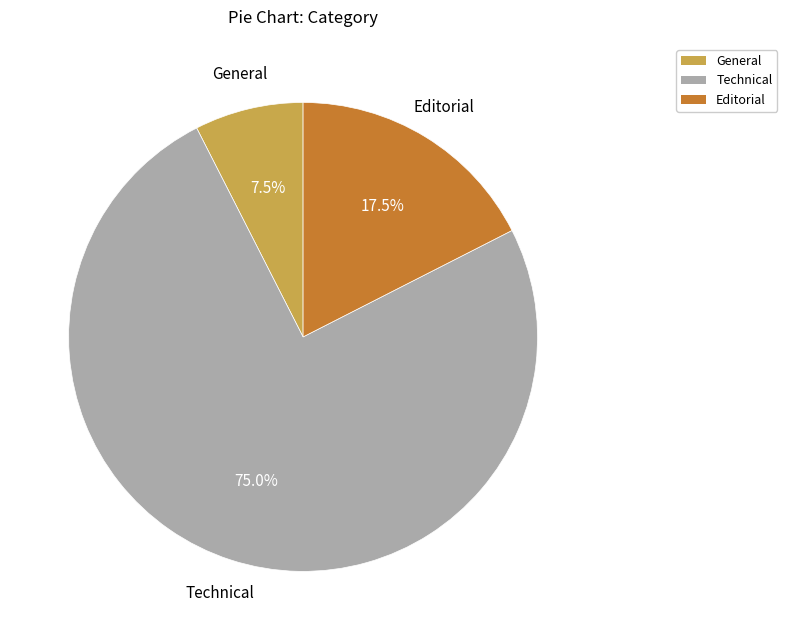

Count the number of slices in the pie.

3